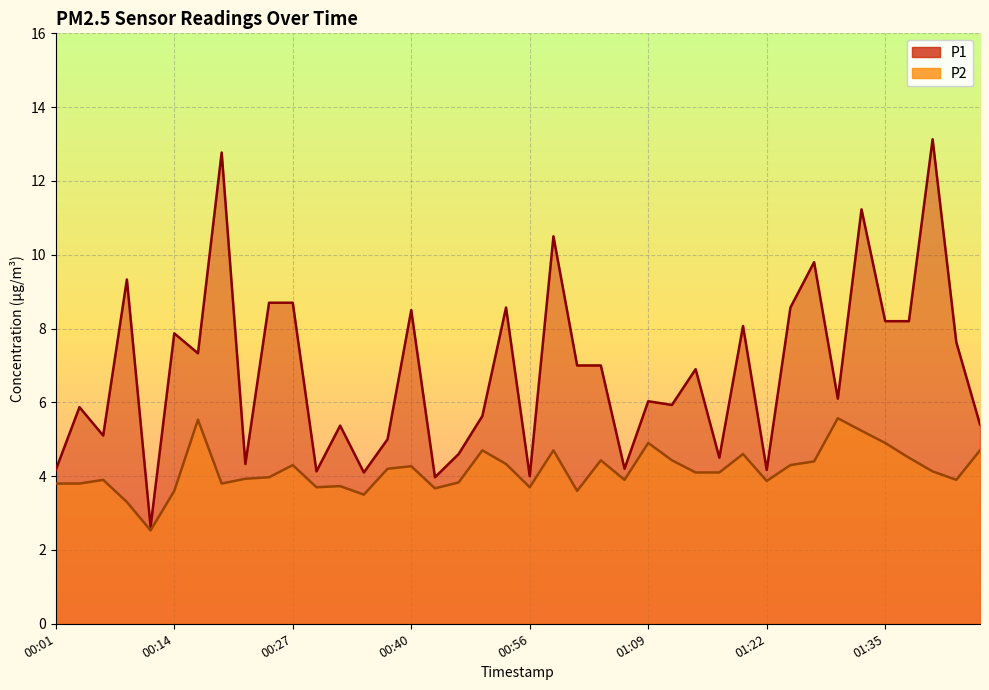

What is the total value across all series at 01:32?

16.5